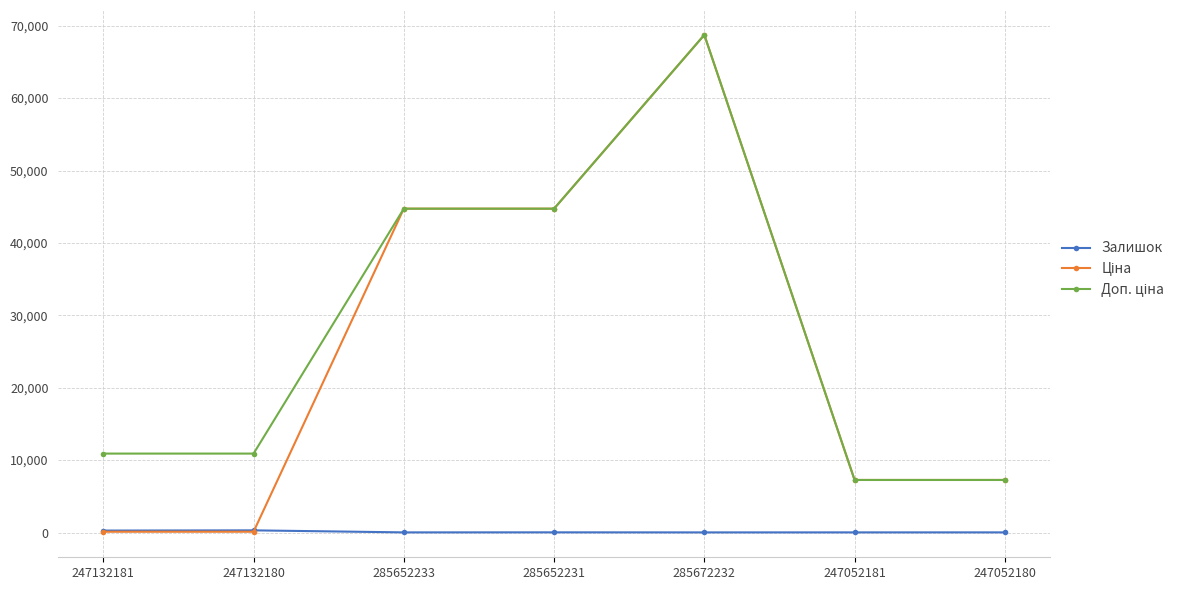

How many categories are shown in the chart?

7